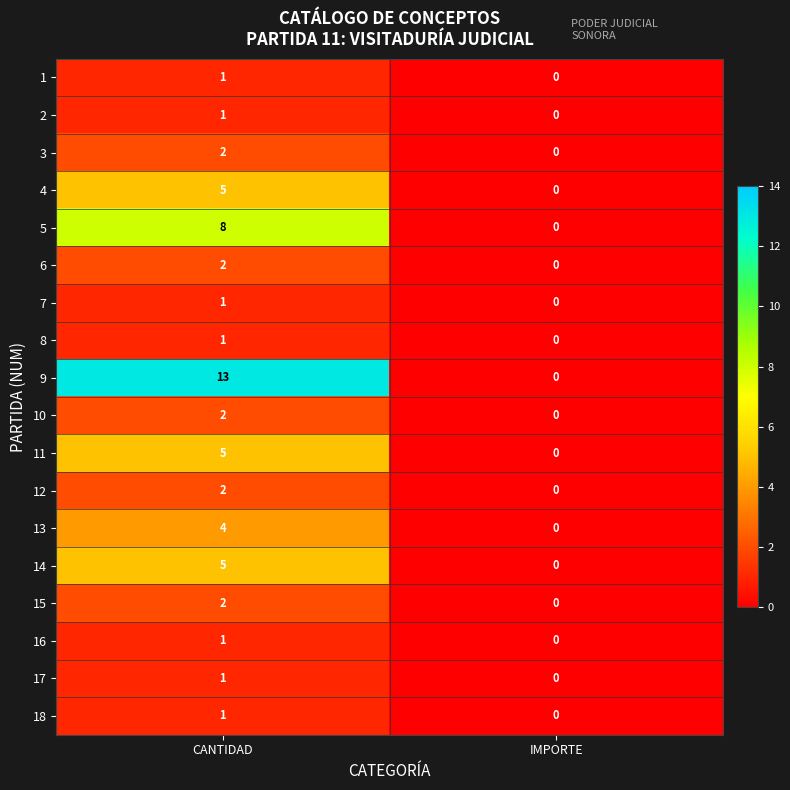

Is it true that 9 equals 17 at CANTIDAD?

False